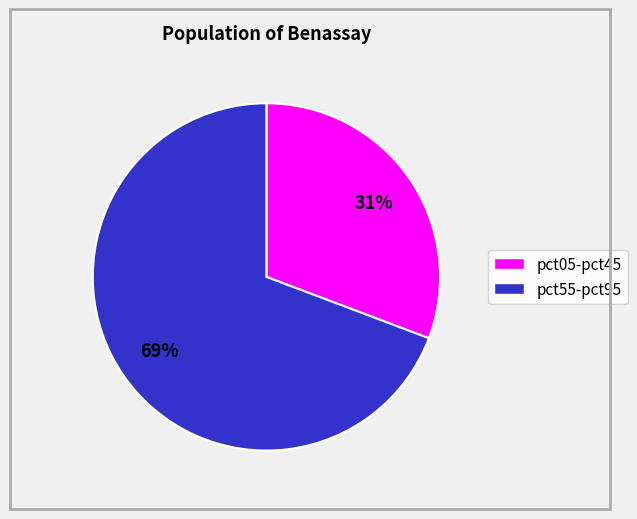

To the nearest percent, what is the average slice percentage?

50%